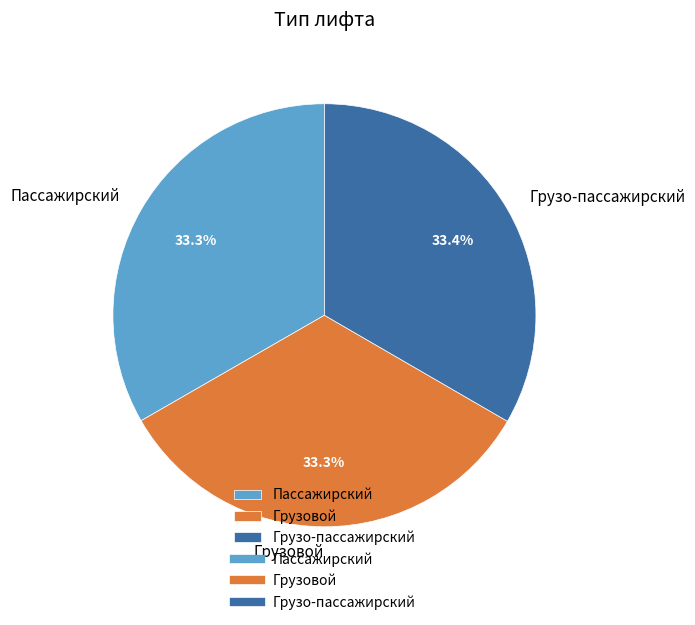

Does Грузовой represent more than half of the total?

No